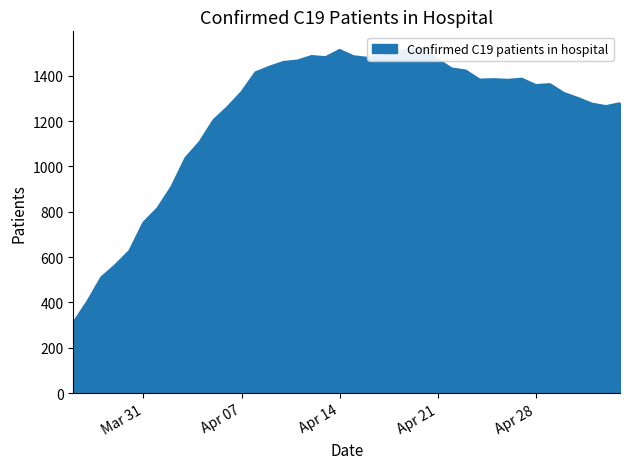

What is the difference between the maximum and minimum values?

1209